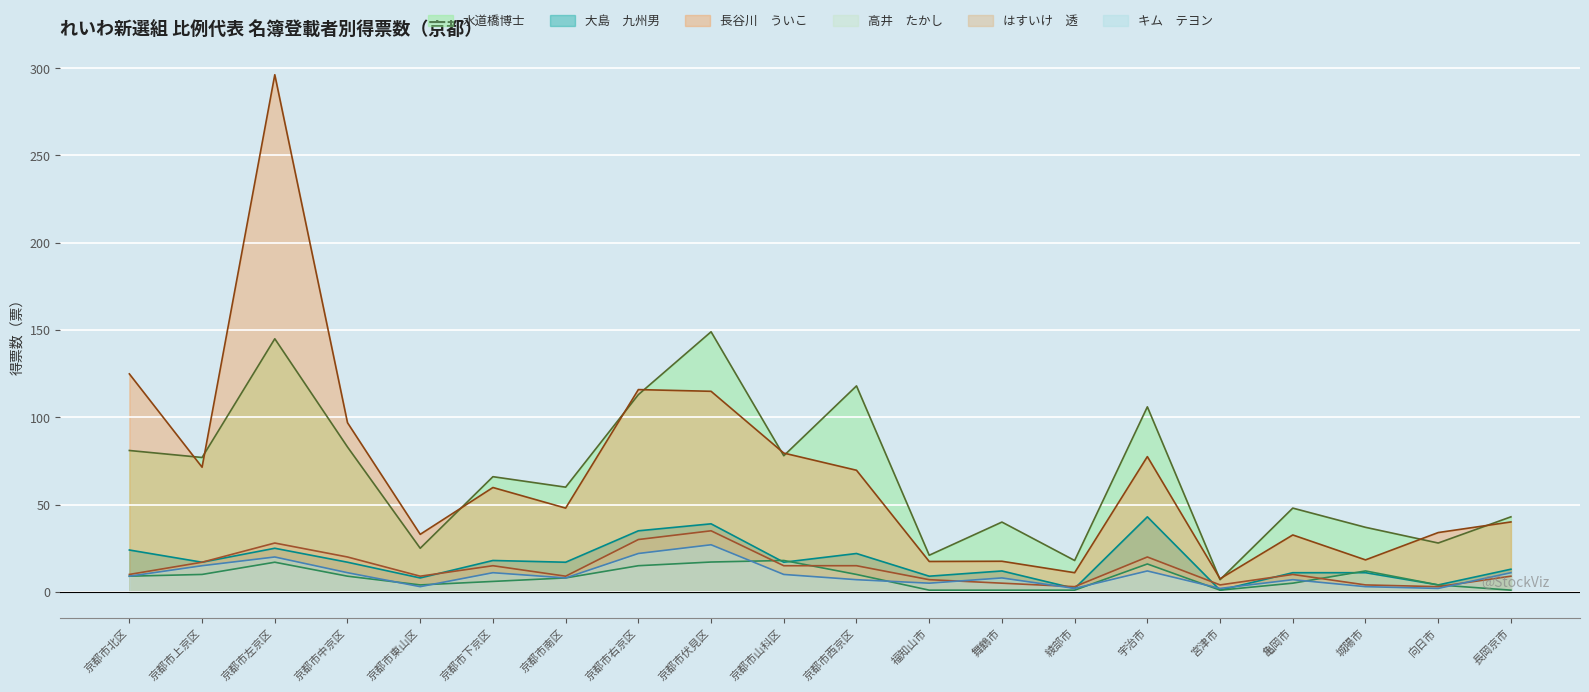

What is the minimum value for 水道橋博士?

7.0